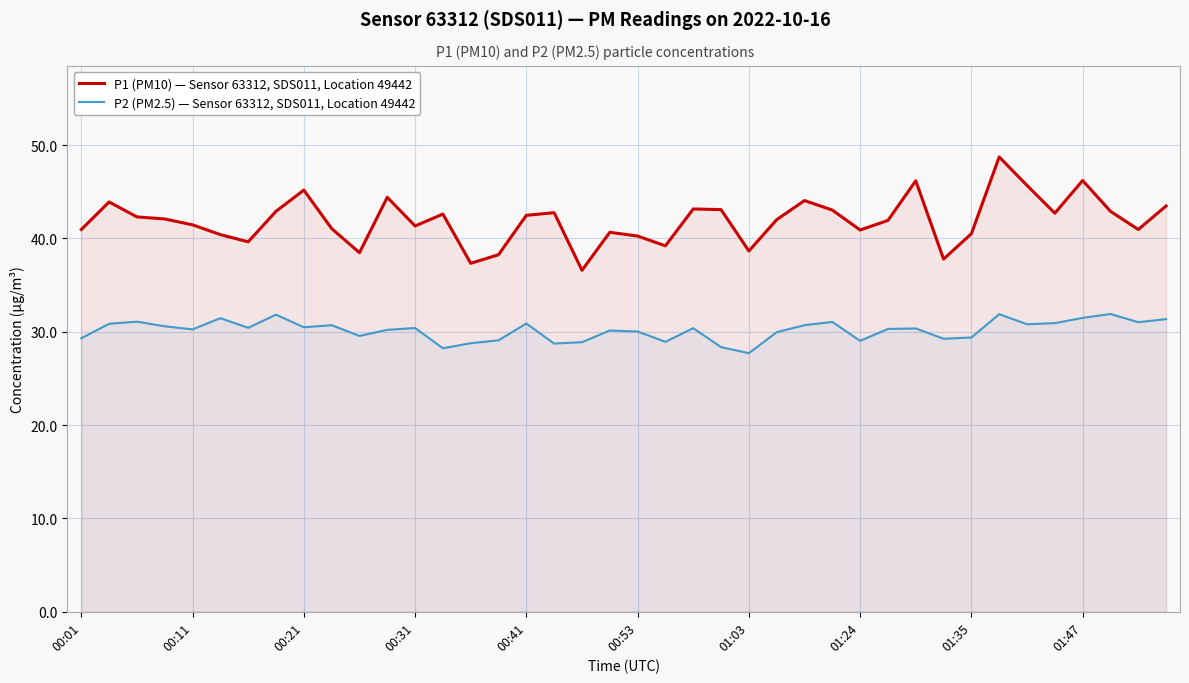

What are all the series names shown in the legend?

P1 (PM10) — Sensor 63312, SDS011, Location 49442, P2 (PM2.5) — Sensor 63312, SDS011, Location 49442